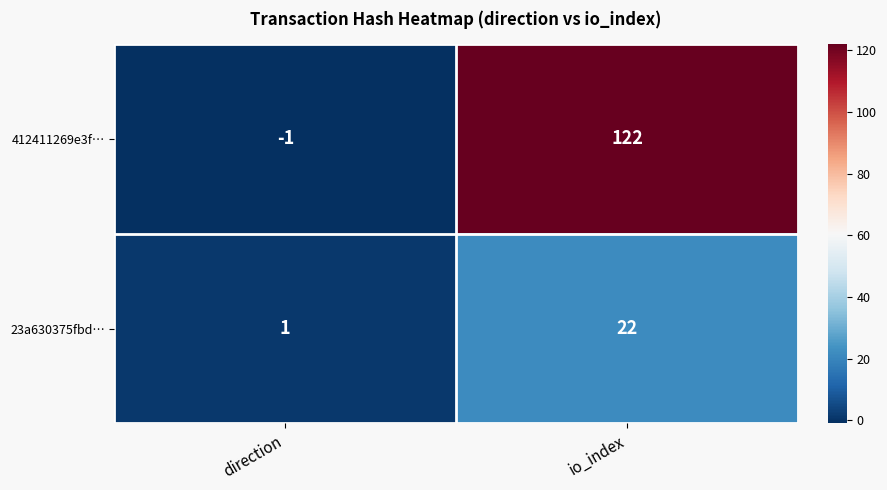

Which series has the largest range (max minus min)?

412411269e3f…